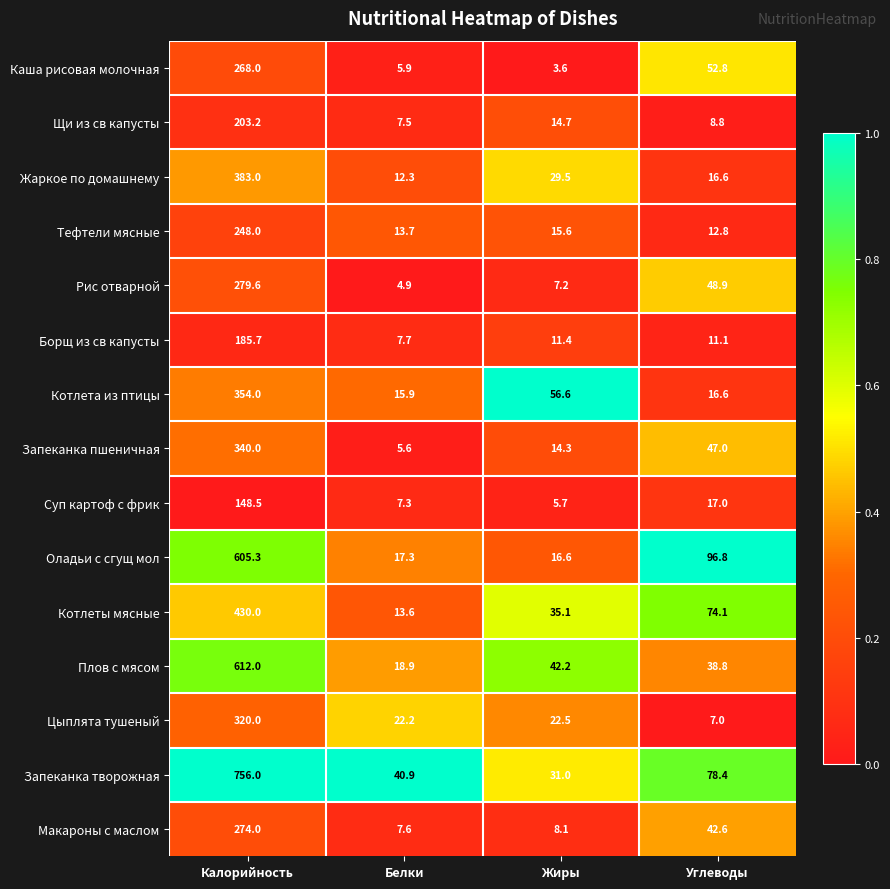

What is the sum of the Запеканка творожная values at Углеводы and Жиры?

109.4